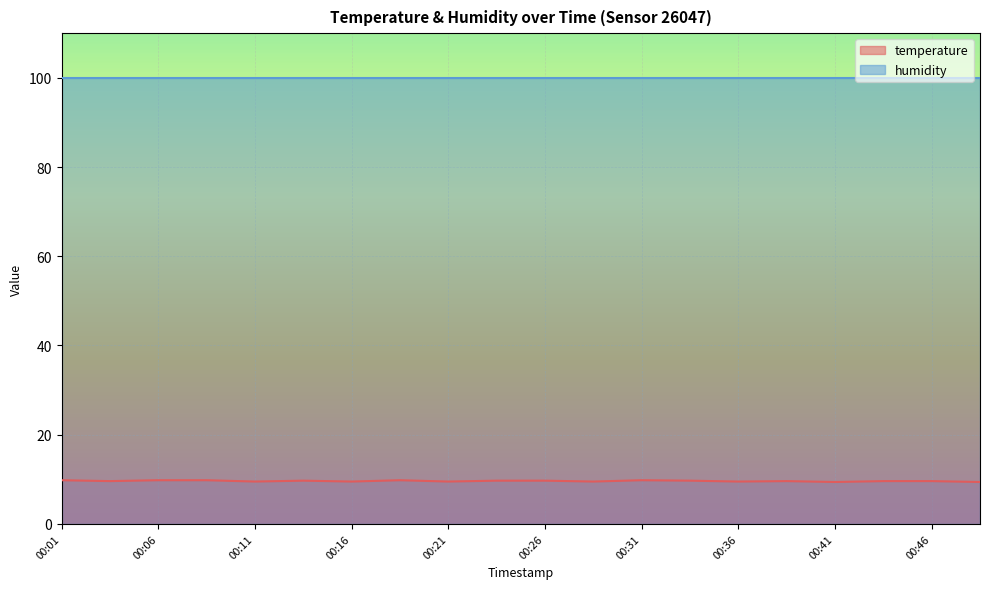

The value at 00:34 is 5.8. True or false?

False